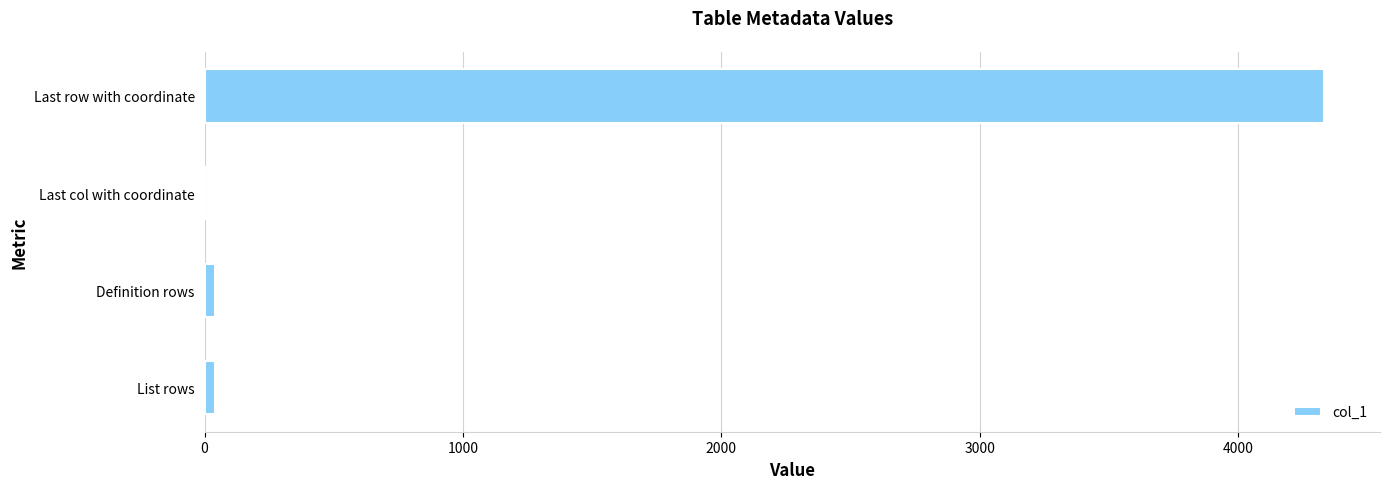

What is the greatest value displayed?

4333